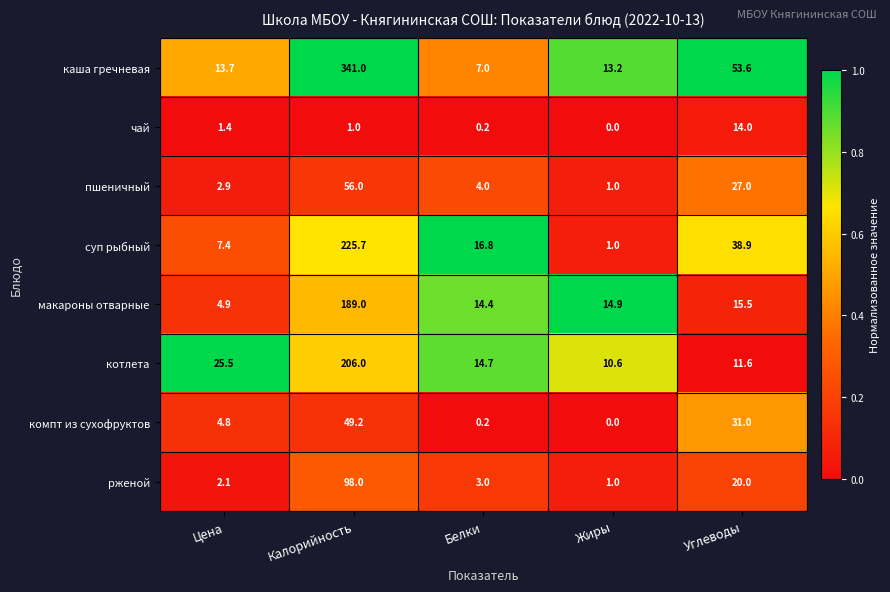

Which series has the widest spread of values?

каша гречневая